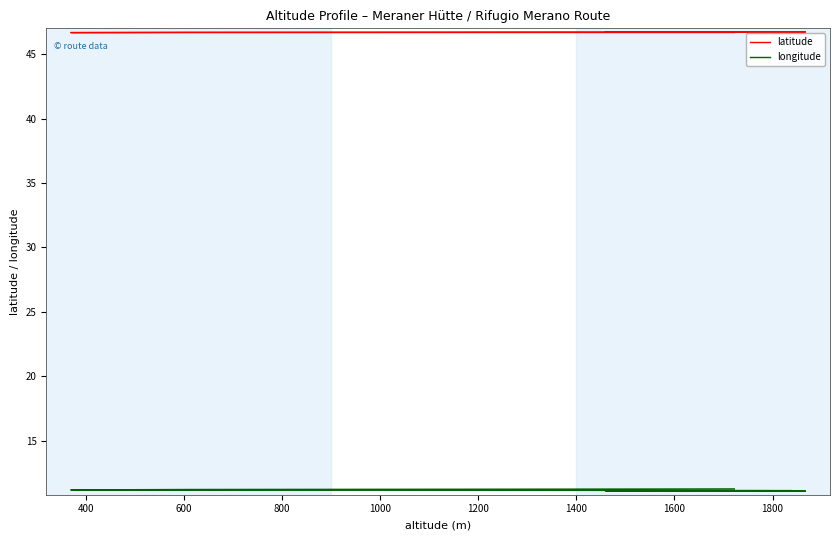

The value of latitude at 1000 is 46.7. True or false?

True